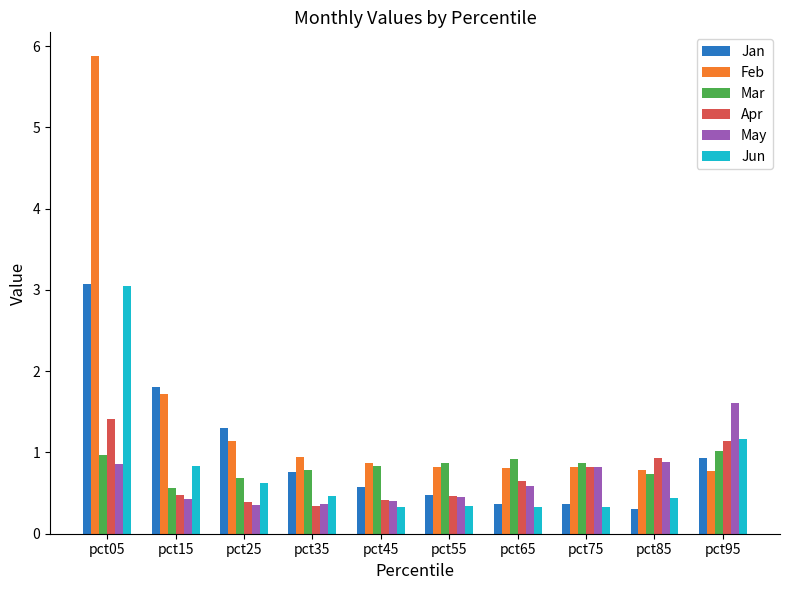

What is the maximum value shown in the chart?

5.9